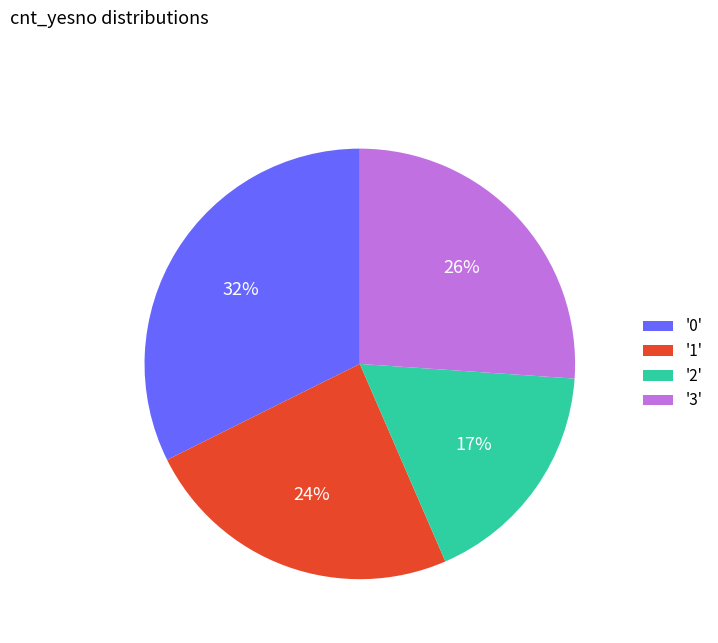

How many segments does this pie chart have?

4